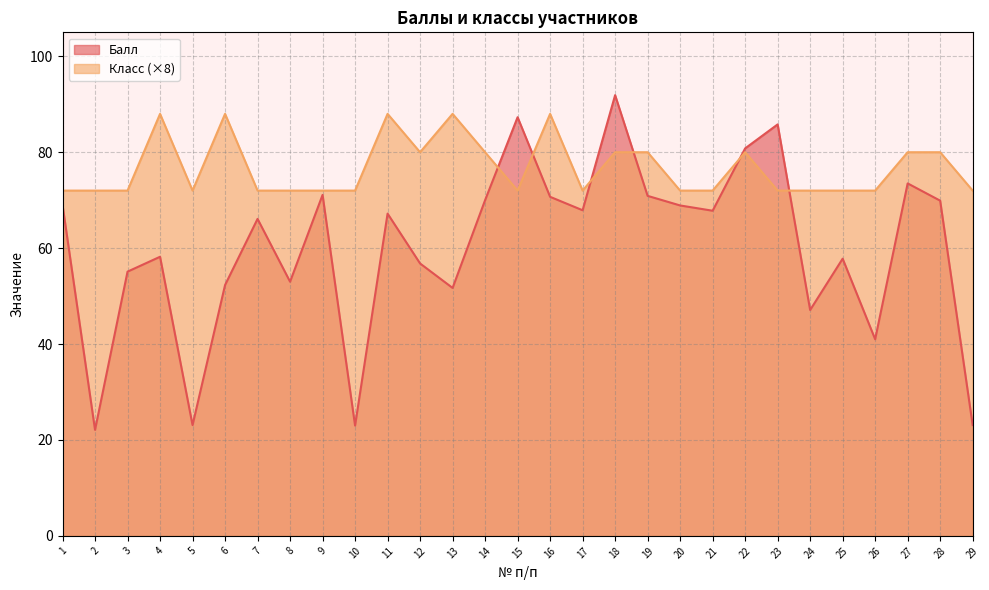

Between which two adjacent categories do Класс and Балл first intersect?

14 and 15